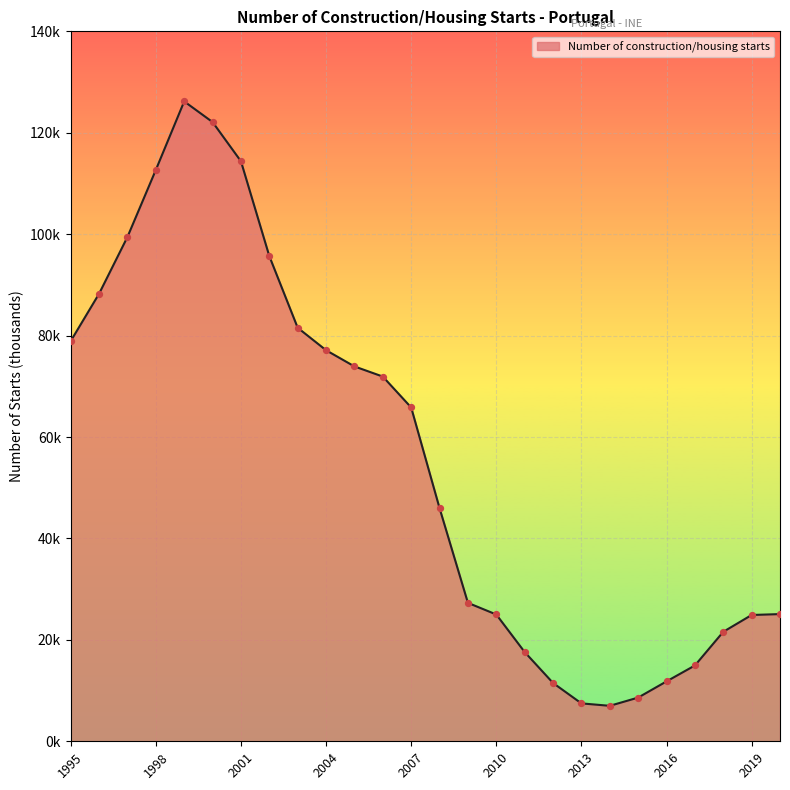

Does the chart have visible grid lines?

Yes